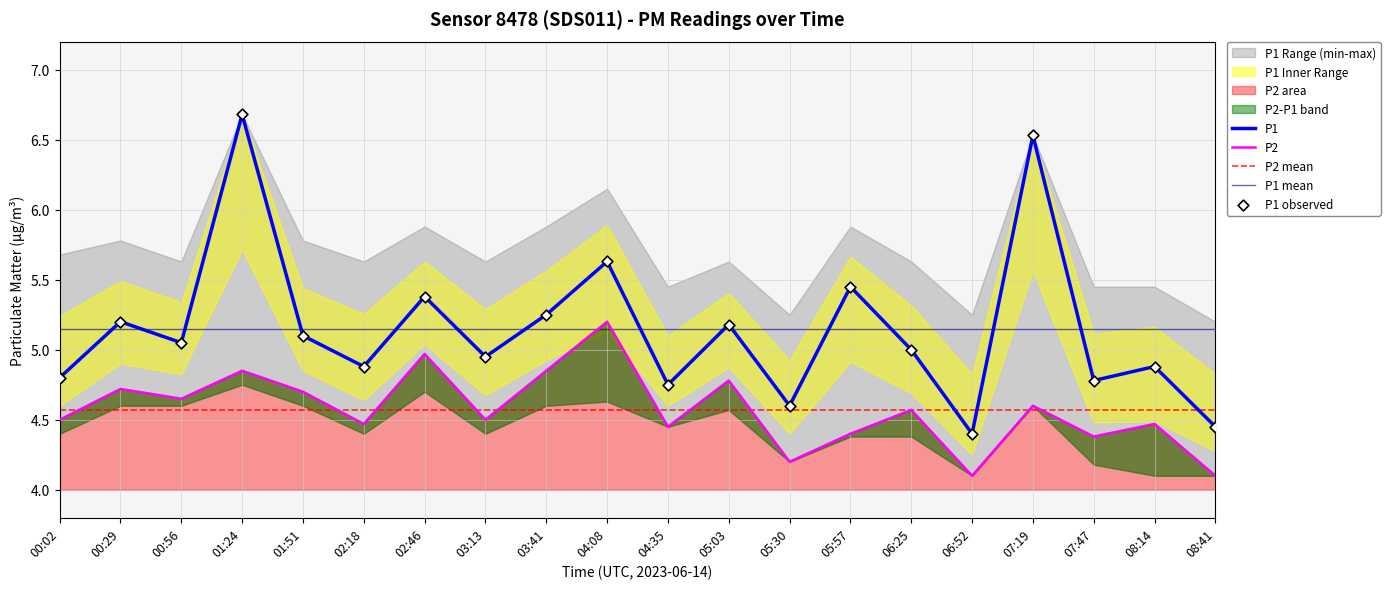

At which category is the sum across all series the highest?

01:24